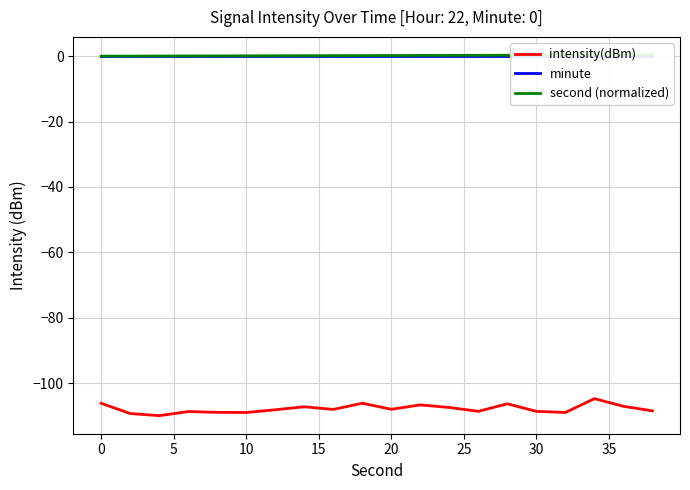

What is the highest value of the intensity(dBm) series?

-104.7